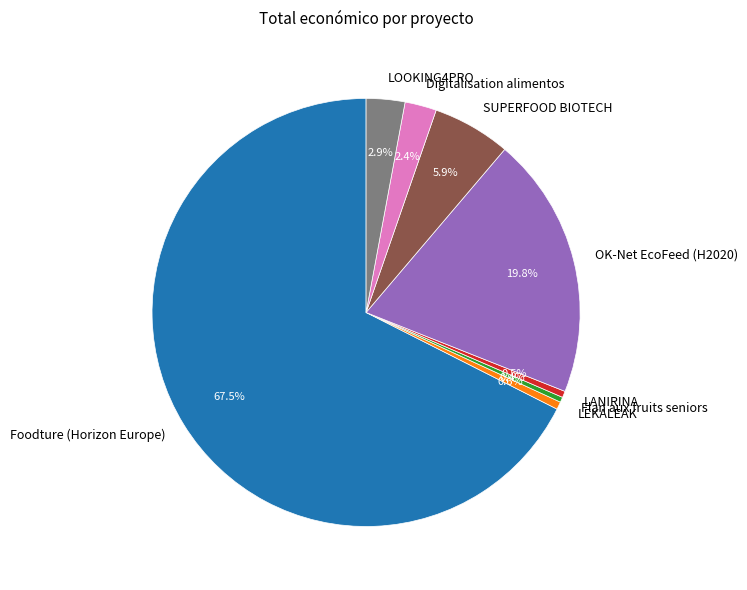

Is the sum of LEKALEAK and Digitalisation alimentos greater than half?

No